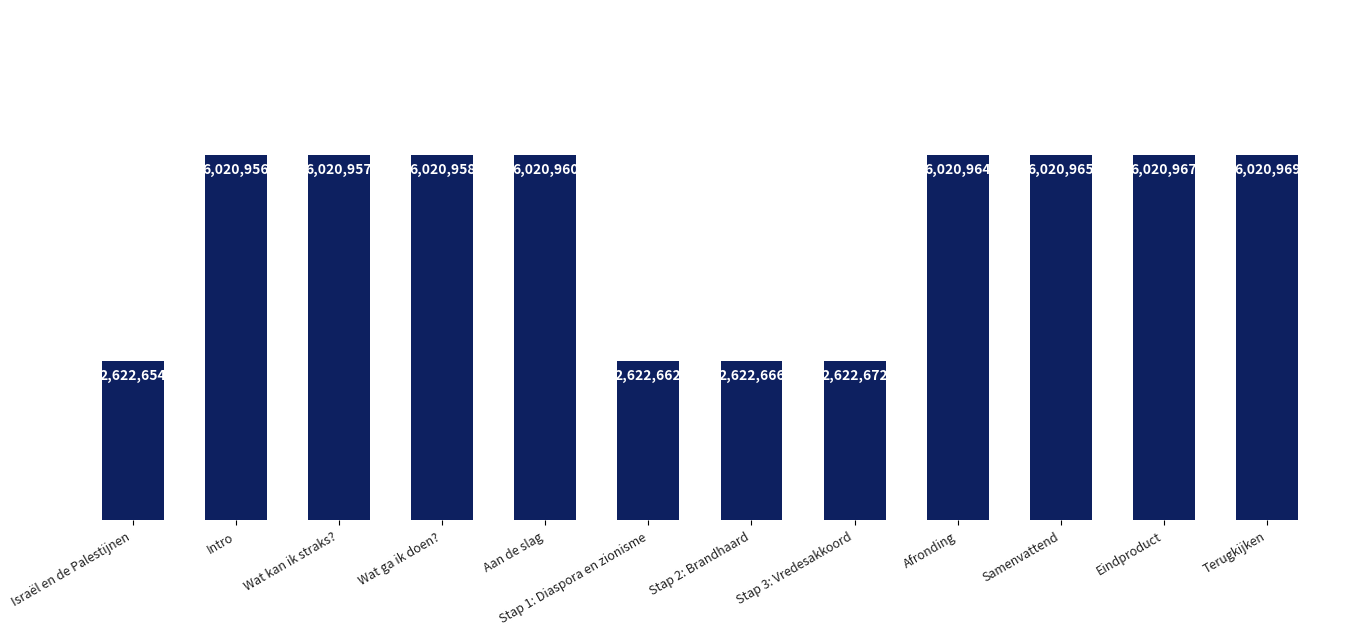

Approximately how many times larger is the value at Intro compared to Stap 2: Brandhaard?

2.3